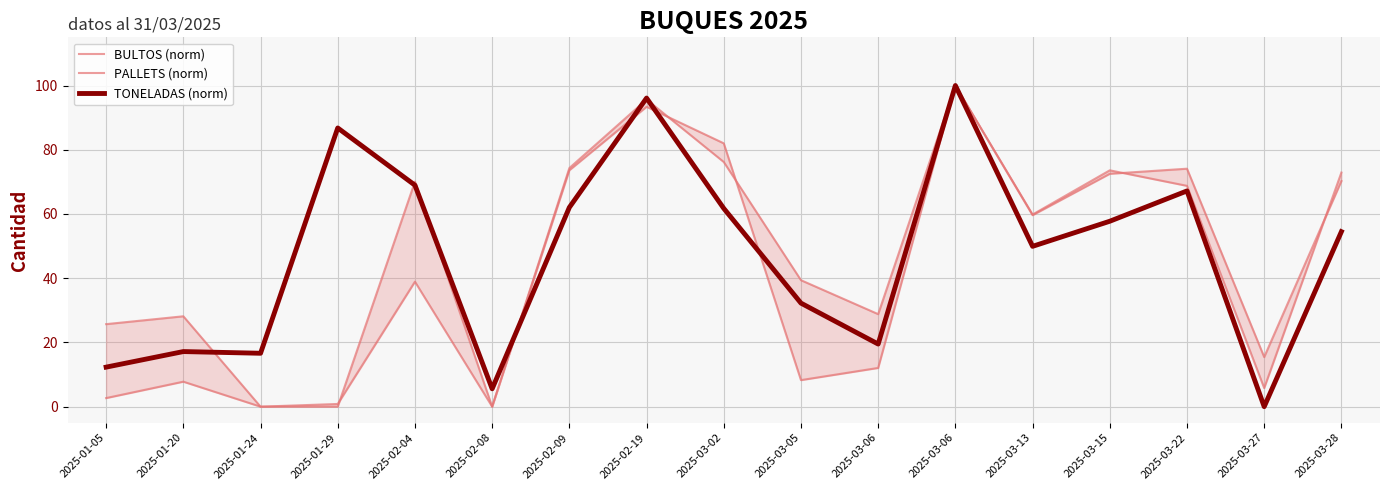

What is the label of the 5th point from the left?

2025-02-04